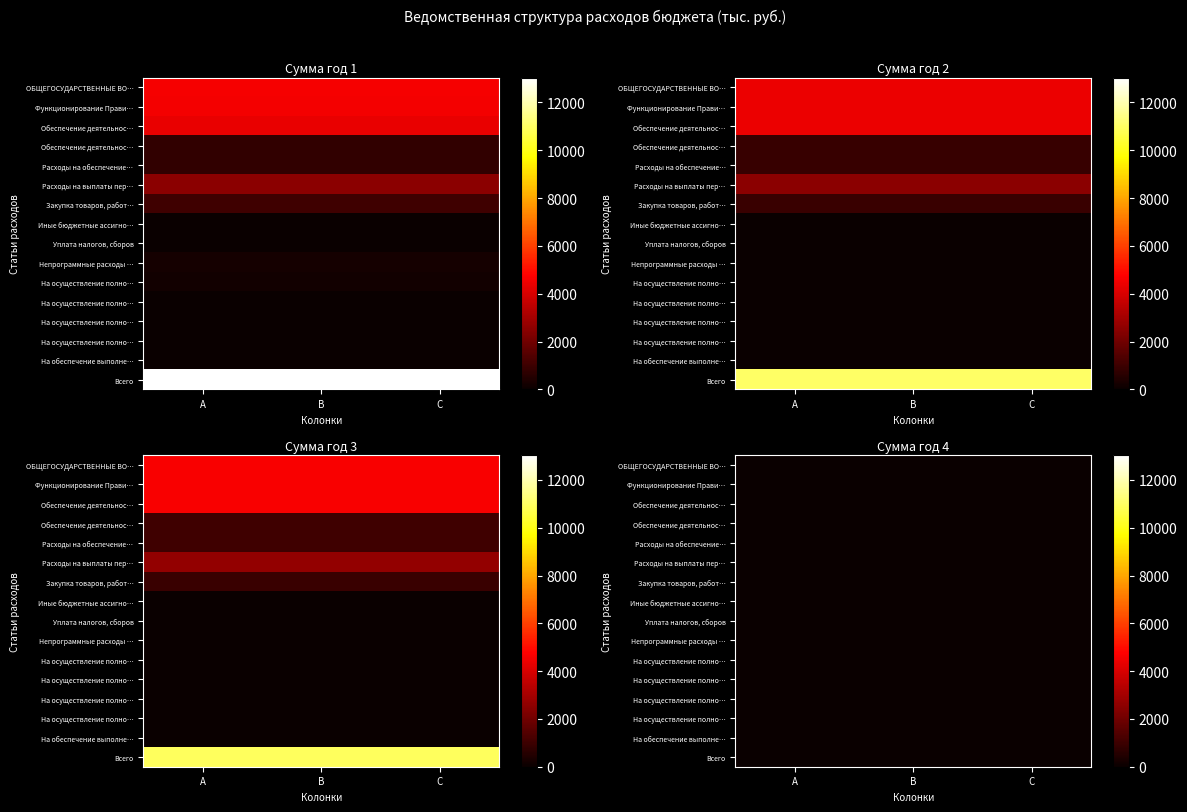

What is the approximate value of На осуществление полномочий 880 at 0?

18.1